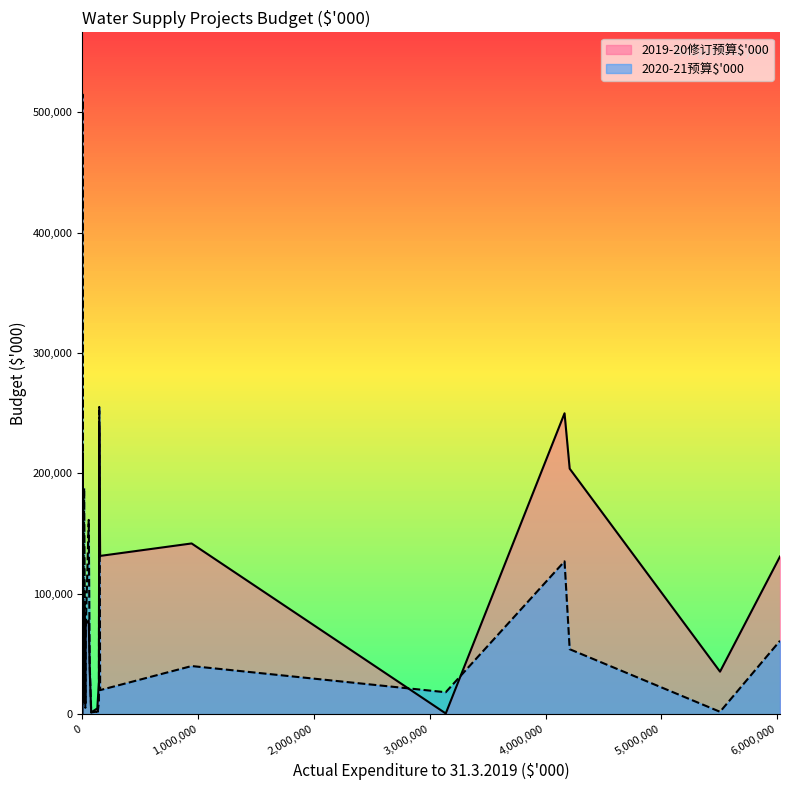

True or false: 2020-21预算$'000 and 2019-20修订预算$'000 cross at least once.

True